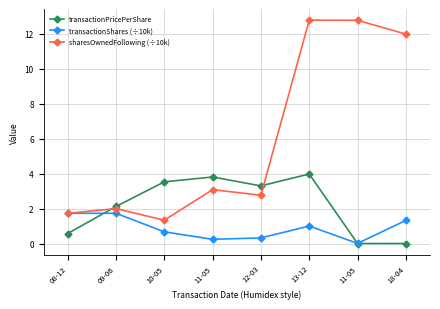

What are all the series names shown in the legend?

transactionPricePerShare, transactionShares (÷10k), sharesOwnedFollowing (÷10k)